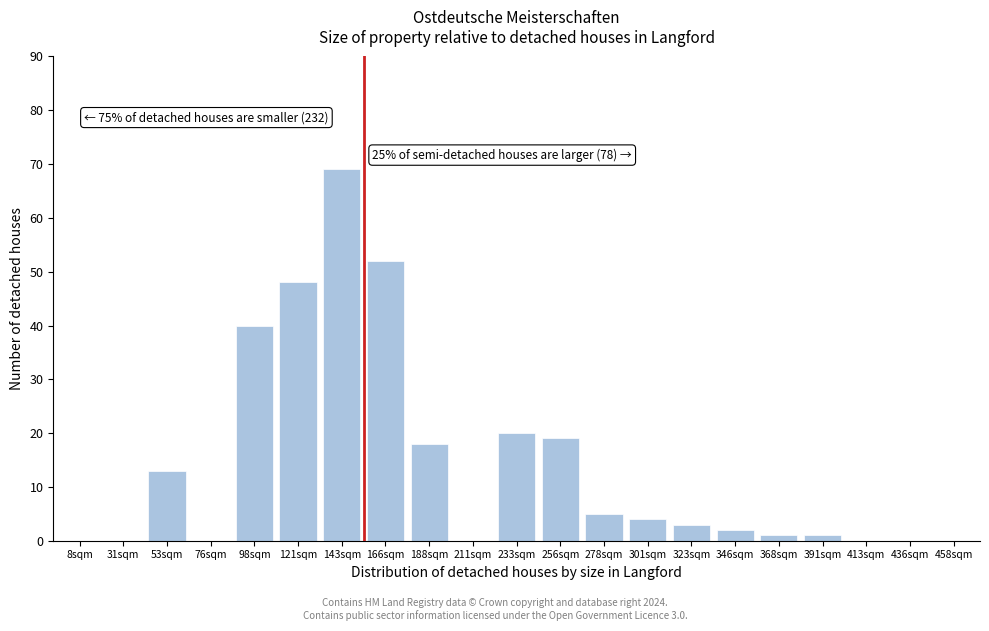

Reading left to right, list all the values displayed in this chart.

8sqm=0	31sqm=0	53sqm=13	76sqm=0	98sqm=40	121sqm=48	143sqm=69	166sqm=52	188sqm=18	211sqm=0	233sqm=20	256sqm=19	278sqm=5	301sqm=4	323sqm=3	346sqm=2	368sqm=1	391sqm=1	413sqm=0	436sqm=0	458sqm=0